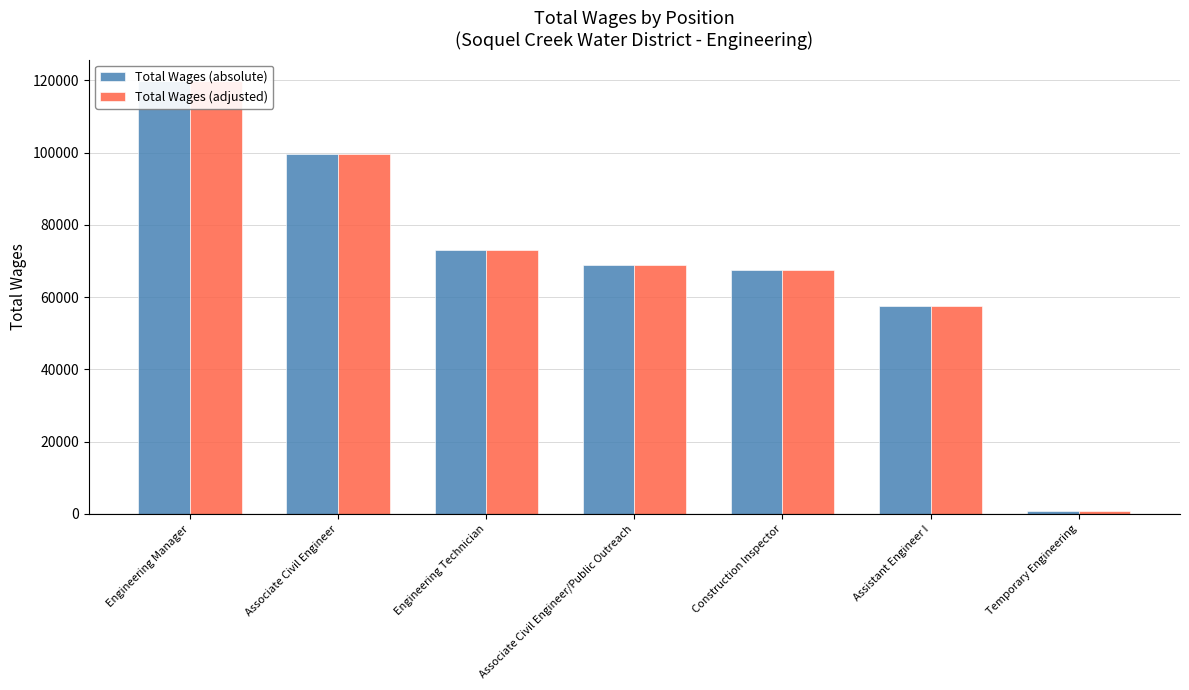

Are the bars horizontal?

No